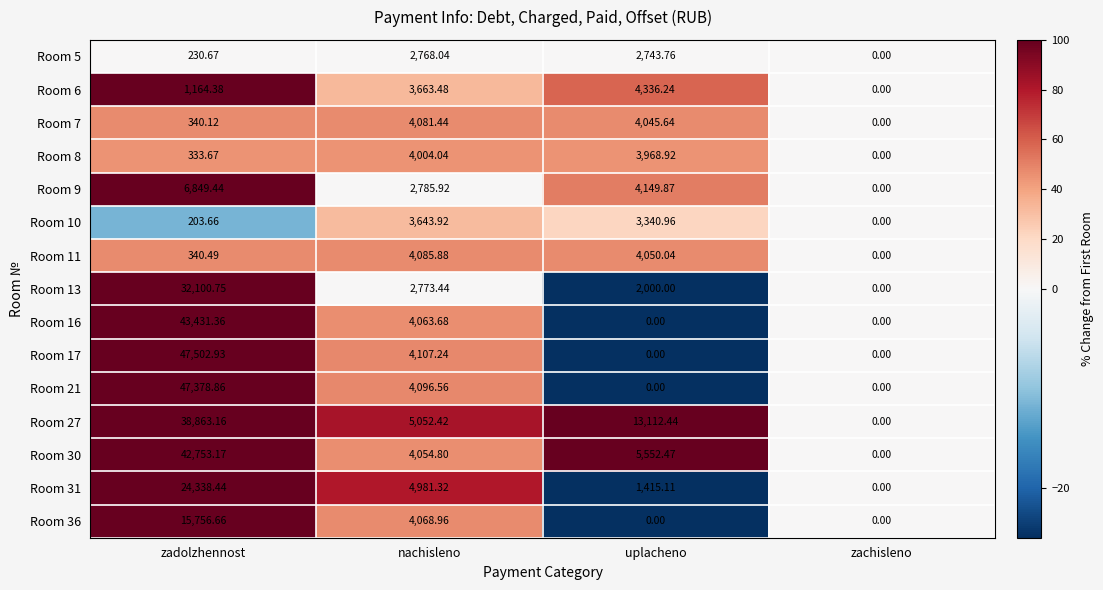

Where does the Room 30 series first go above 5552?

zadolzhennost